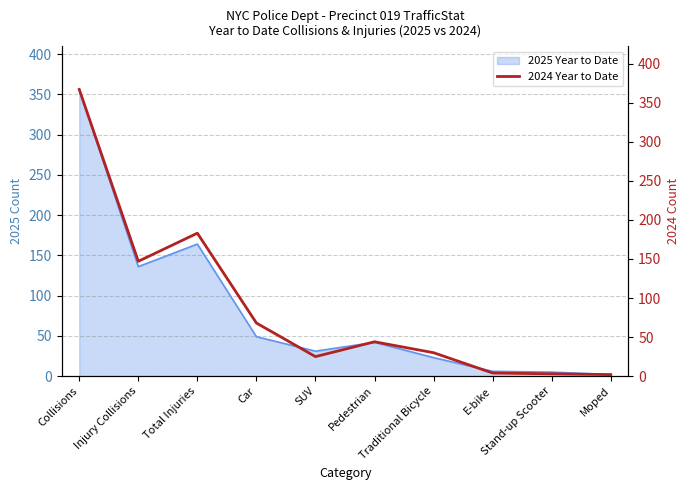

What is the smallest value displayed?

2